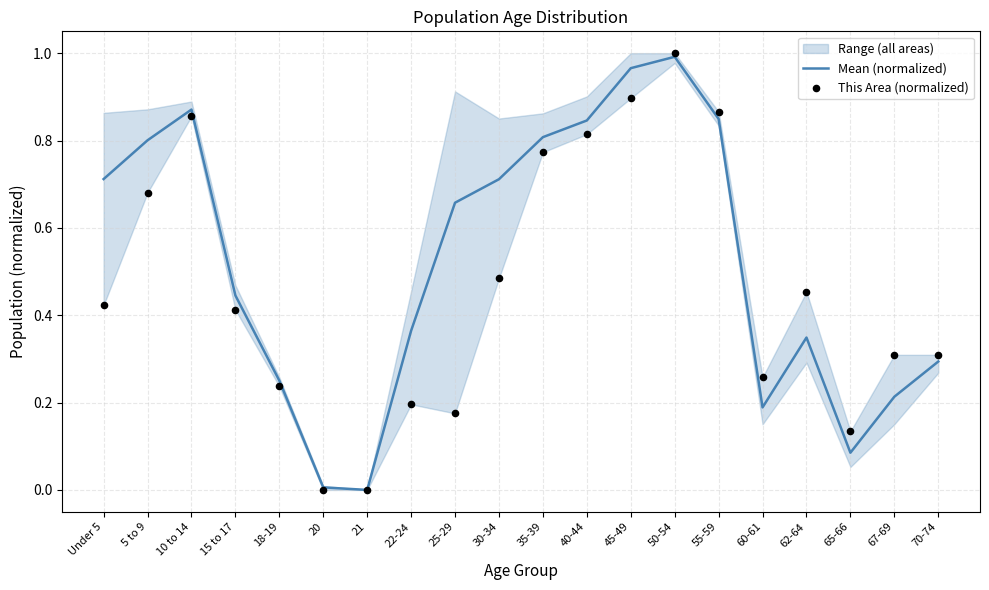

Which series has the largest total across all categories?

Mean (normalized)